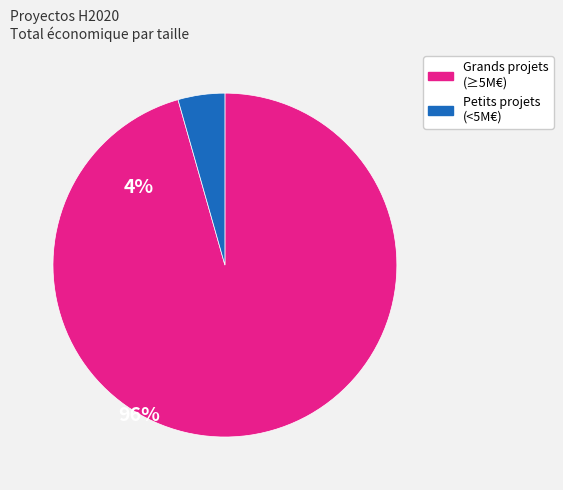

Does any single category account for the majority?

Yes